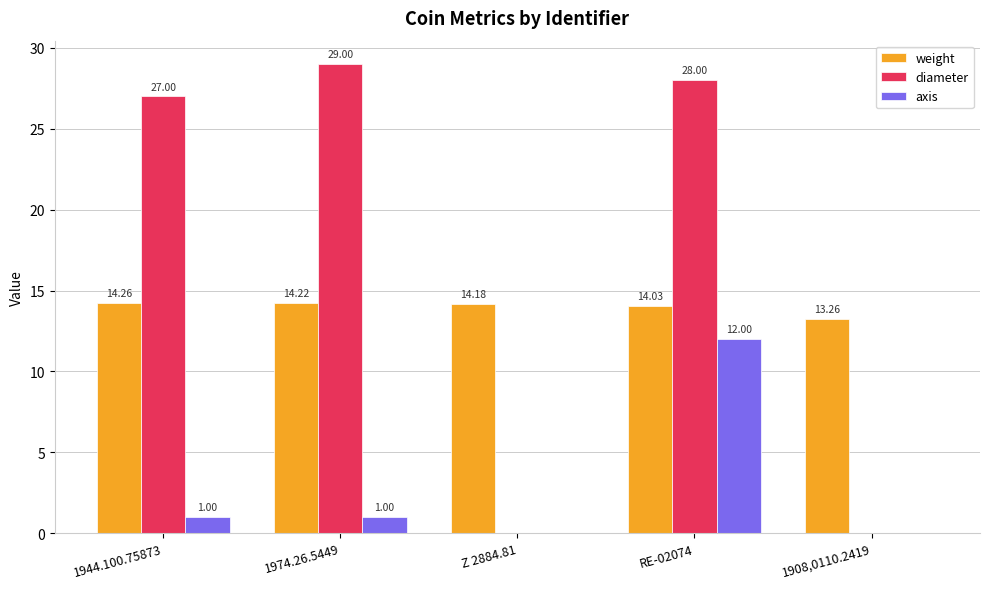

At which category is the sum across all series the highest?

RE-02074